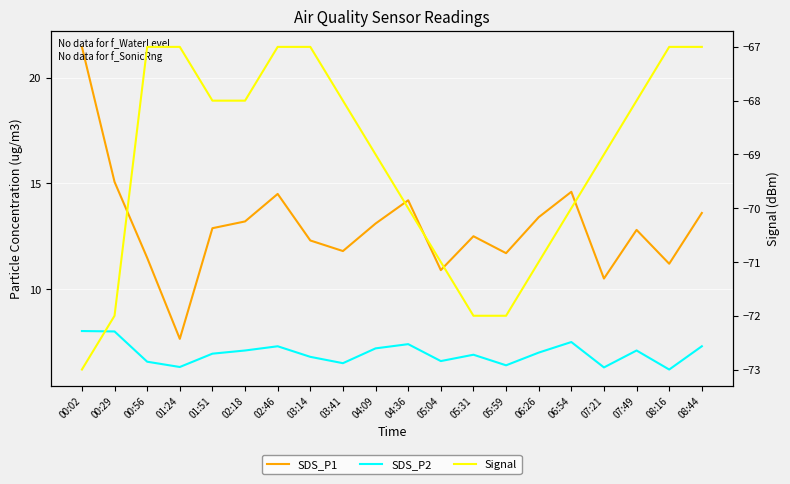

At which label does Signal first exceed -68?

00:56